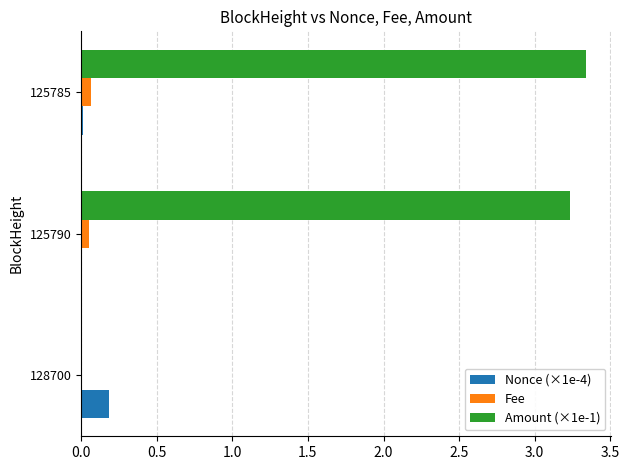

What is the sum of all Amount (×1e-1) values?

6.6